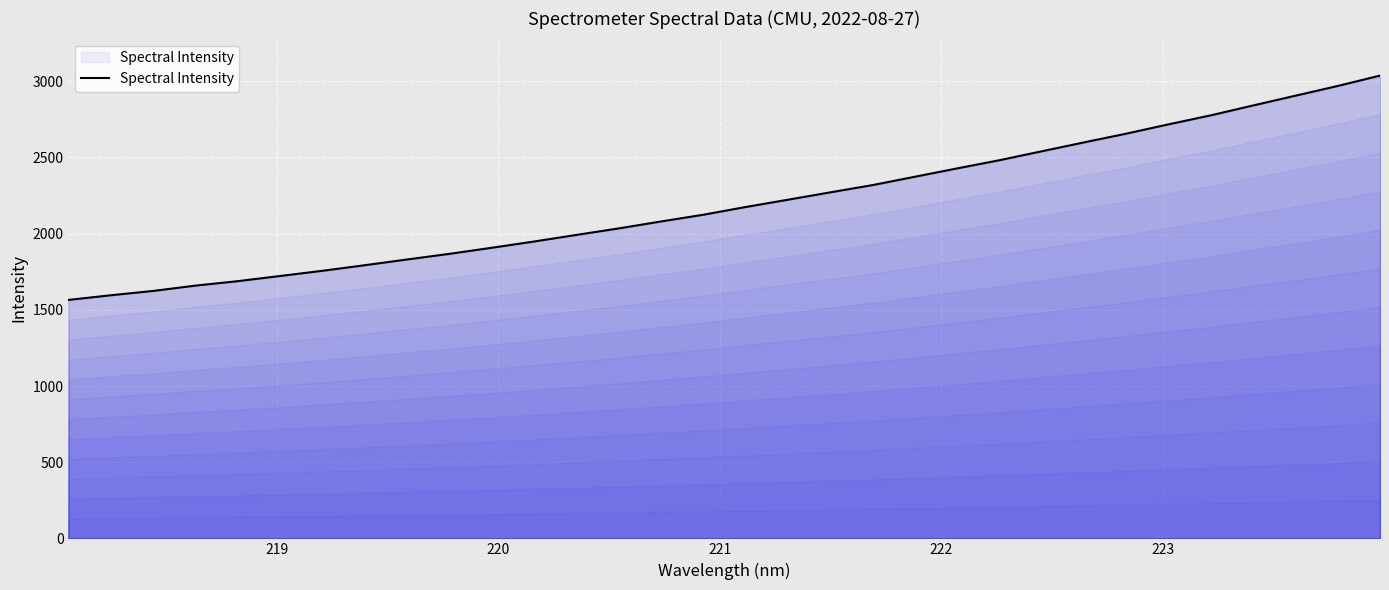

What is the minimum value shown in the chart?

1565.0